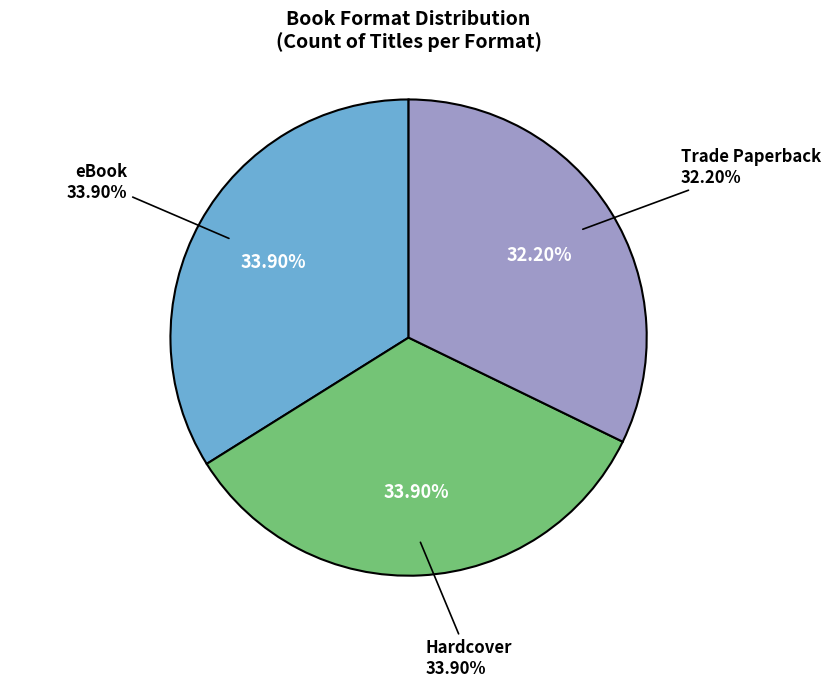

What percentage is NOT represented by Trade Paperback?

67.8%